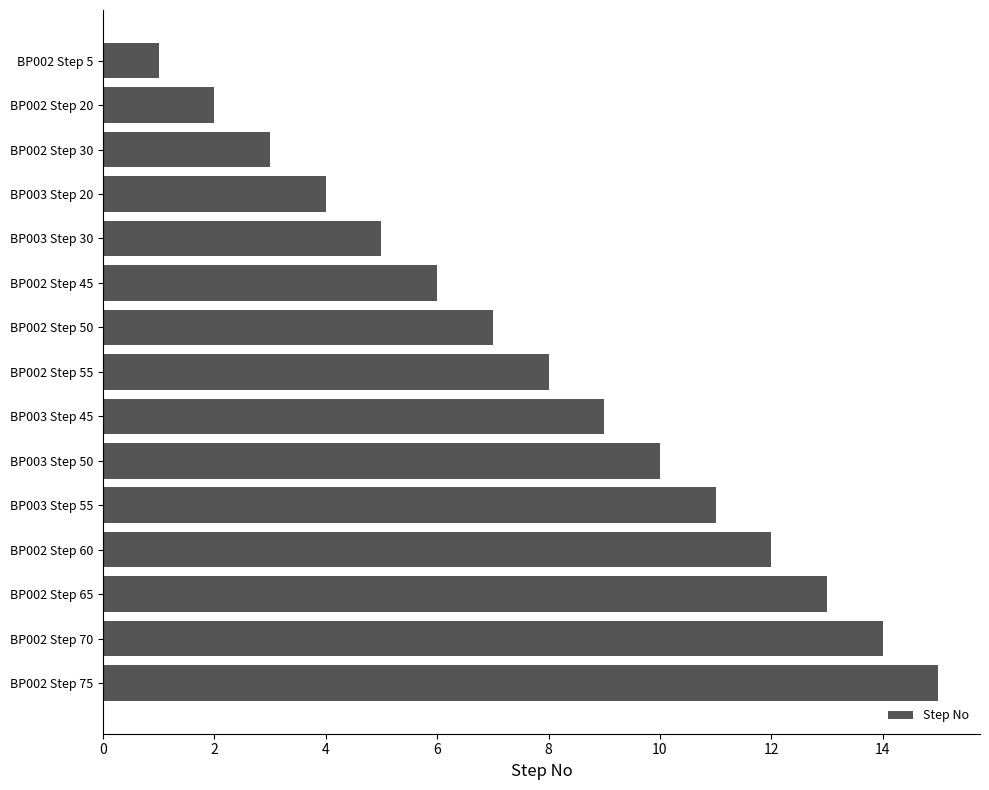

What is the label of the 12th bar from the top?

BP002 Step 60